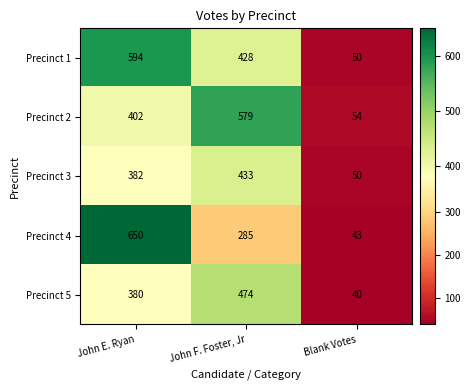

The Precinct 2 series shows 639 at John E. Ryan. True or false?

False